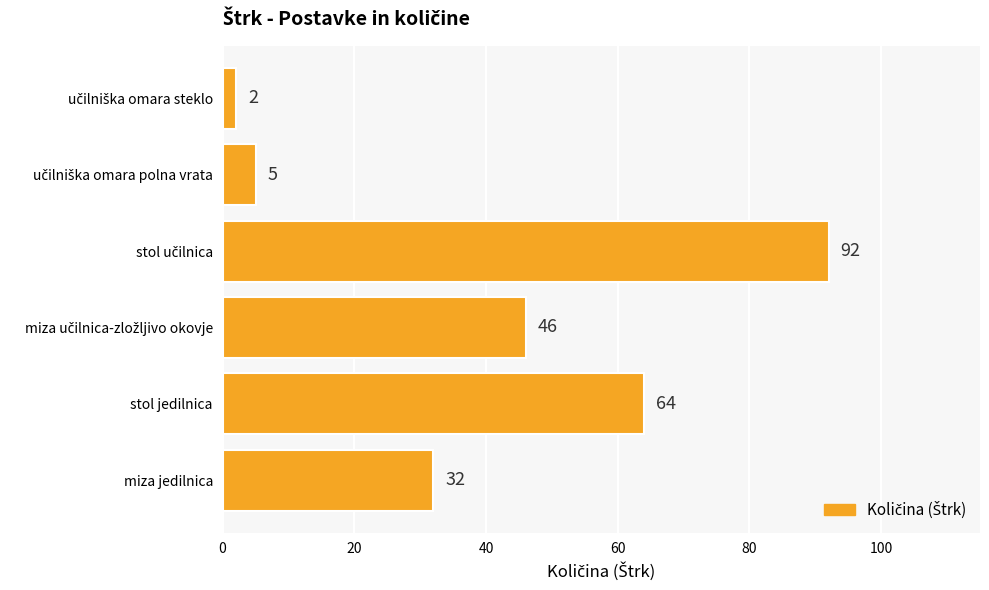

What is the approximate value at stol jedilnica, to the nearest 10?

60